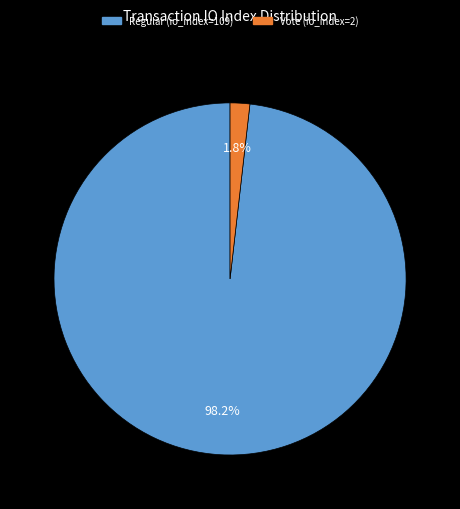

Between Vote (io_index=2) and Regular (io_index=109), which is larger?

Regular (io_index=109)